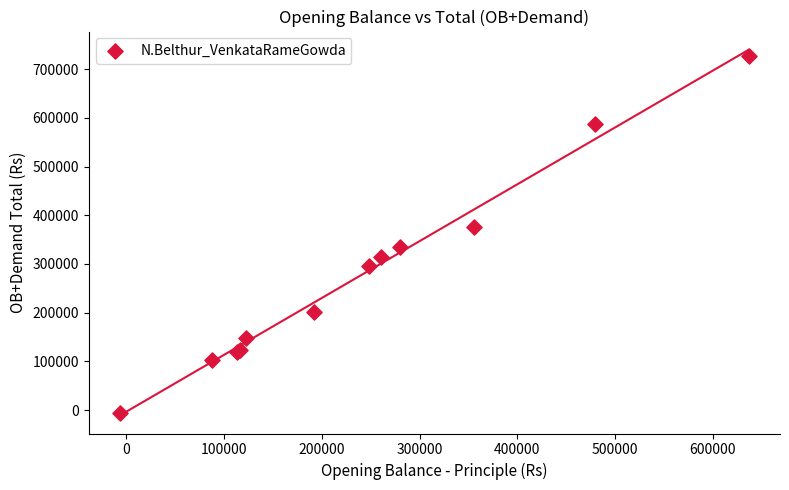

What Y value in the scatter plot is closest to 361158?

376815.0